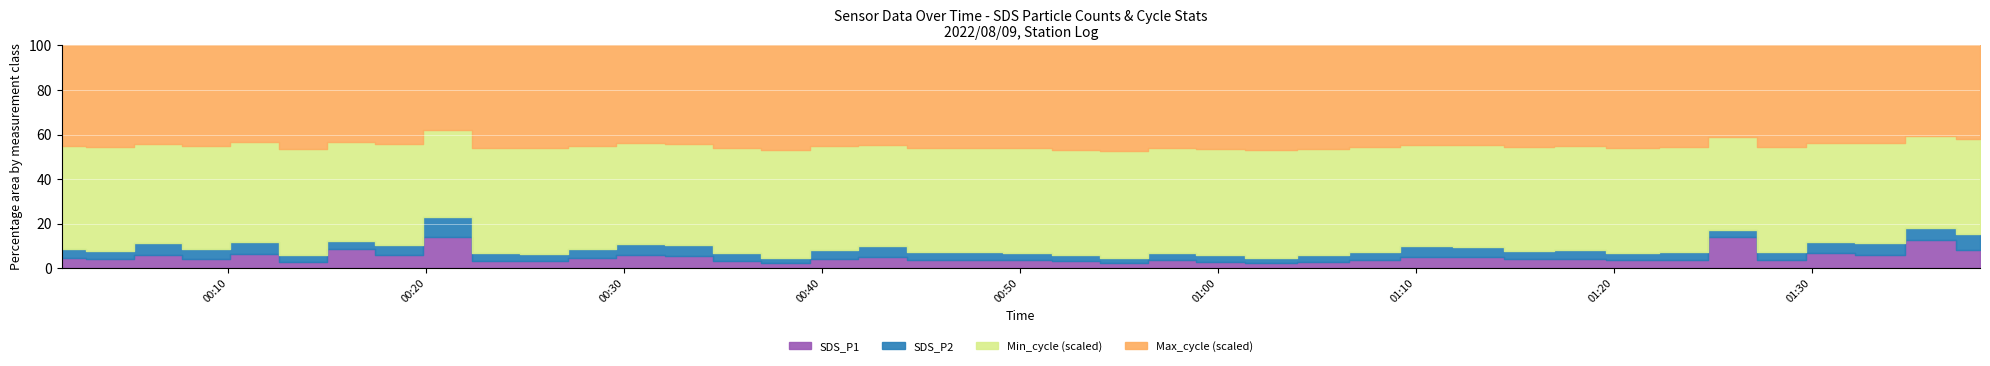

Which series has the widest spread of values?

Max_cycle